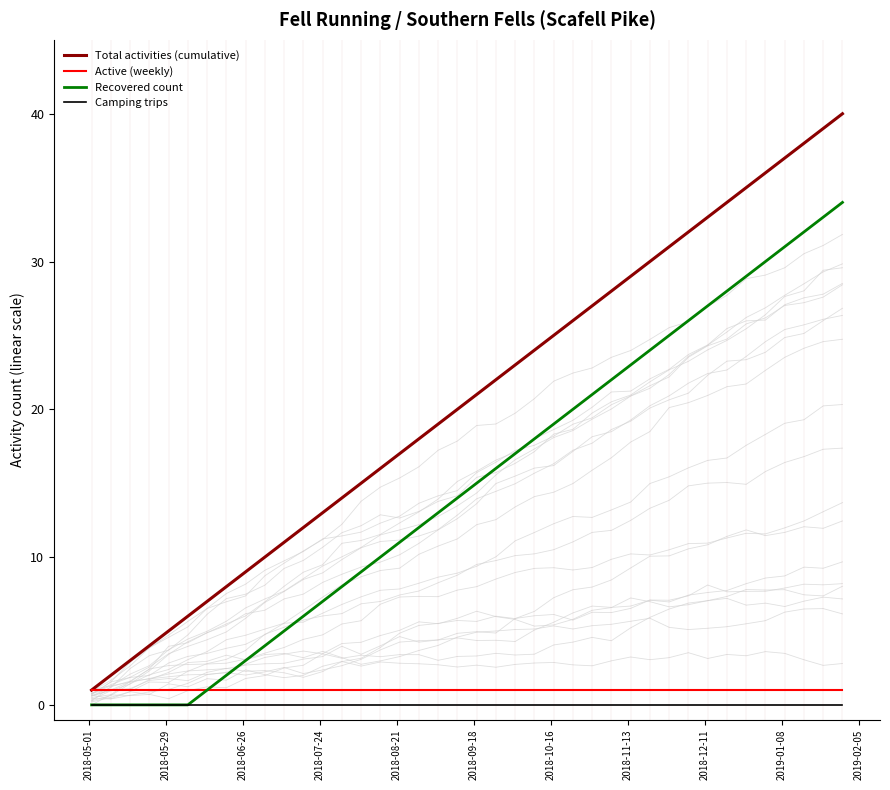

True or false: Total activities (cumulative) and Recovered count intersect in this chart.

False